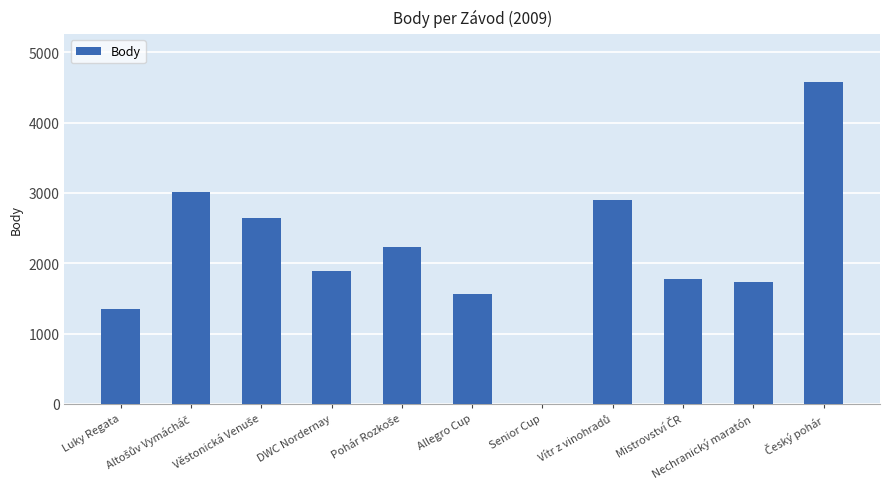

What is the maximum value shown in the chart?

4570